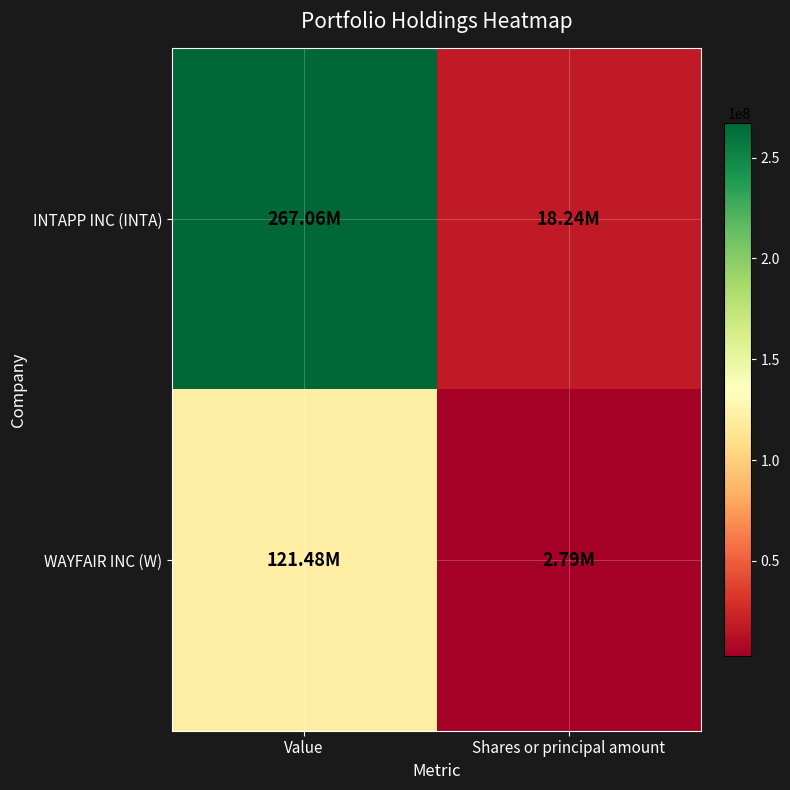

Which has a higher value, Value or Shares or principal amount?

Value